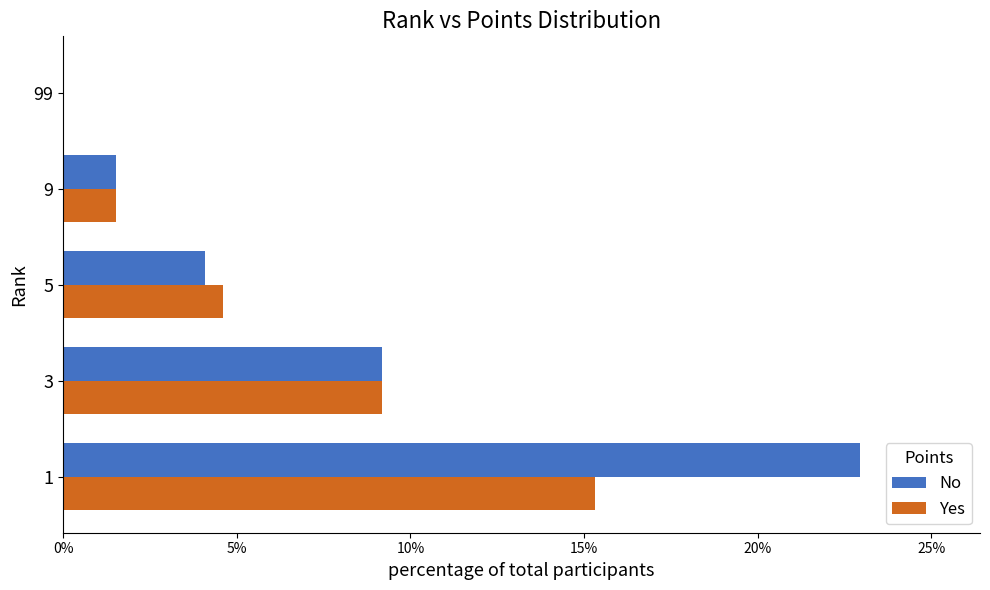

The value of No at 1 is 23.0. True or false?

True